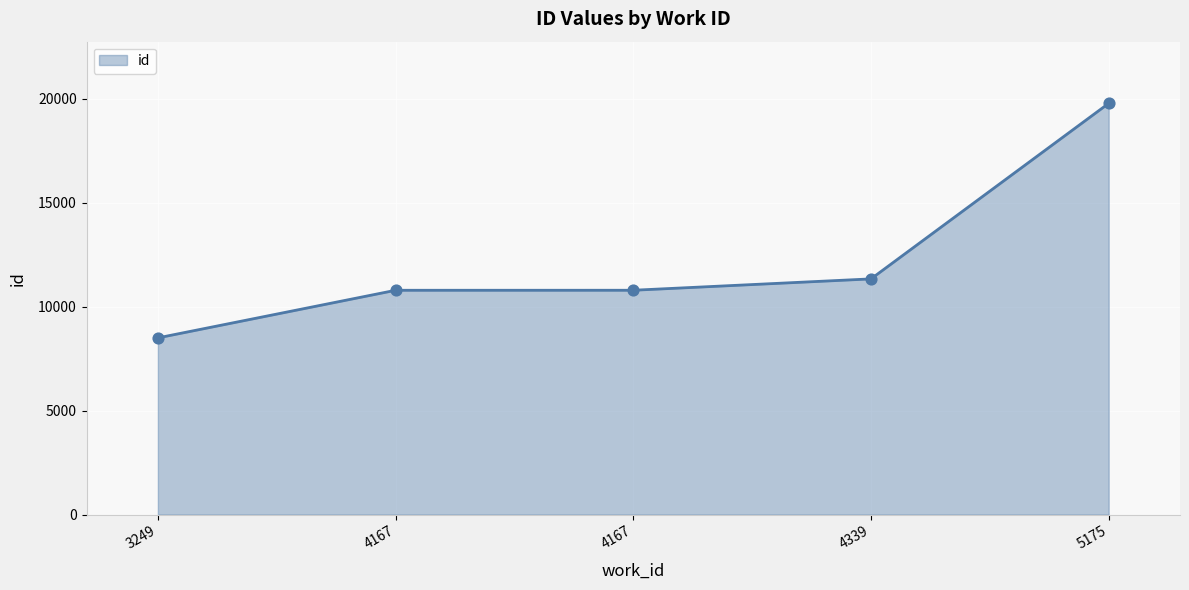

What is the change in value from 4167 to 4167?

+1